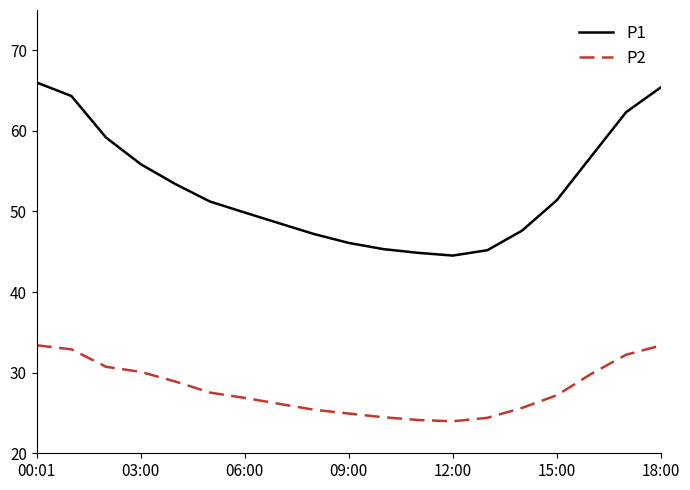

Rank the series by their average value, from highest to lowest.

P1, P2